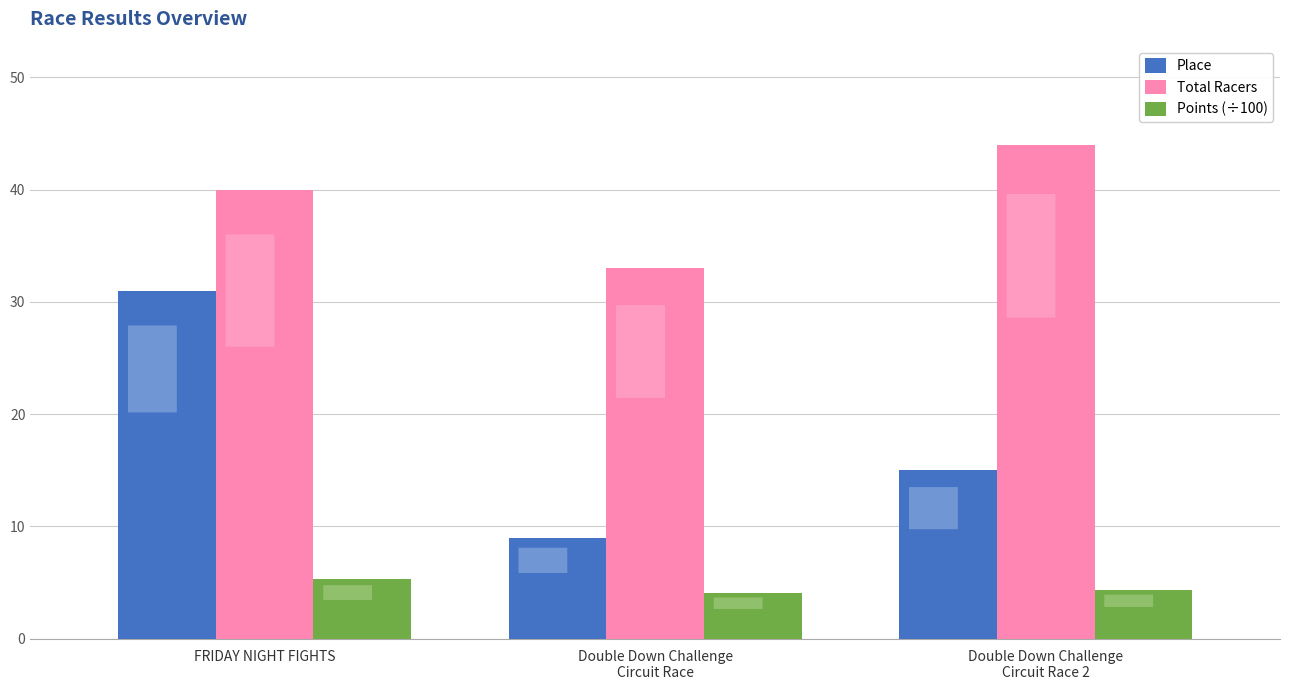

At which category is the sum across all series the highest?

FRIDAY NIGHT FIGHTS